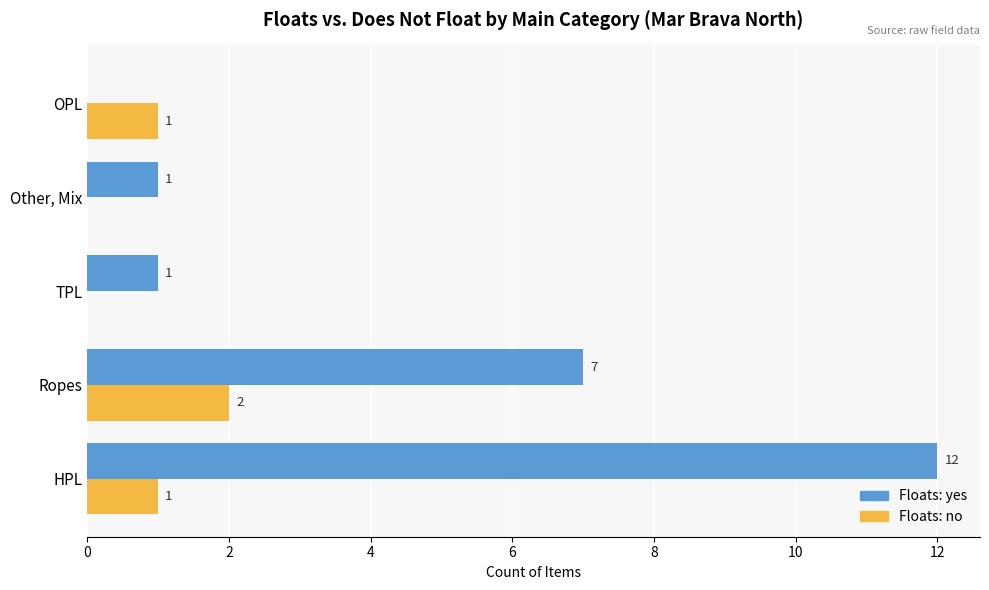

The Floats: no series shows -1 at TPL. True or false?

False